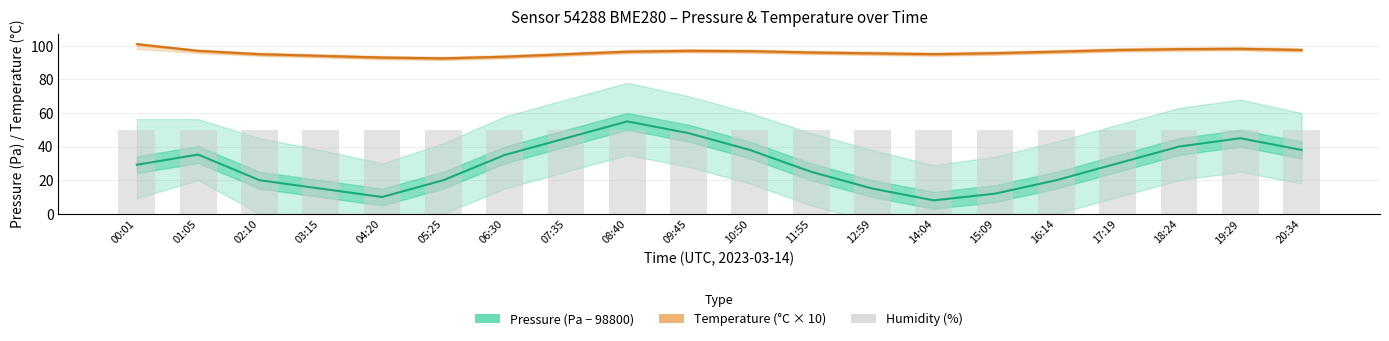

What value does the Temperature (°C × 10) series have at 15:09?

95.6